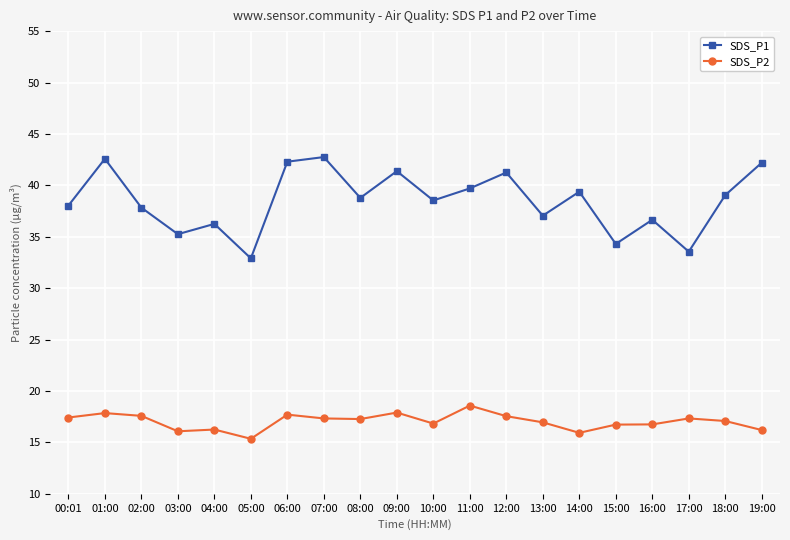

What position from the left is 05:00?

6